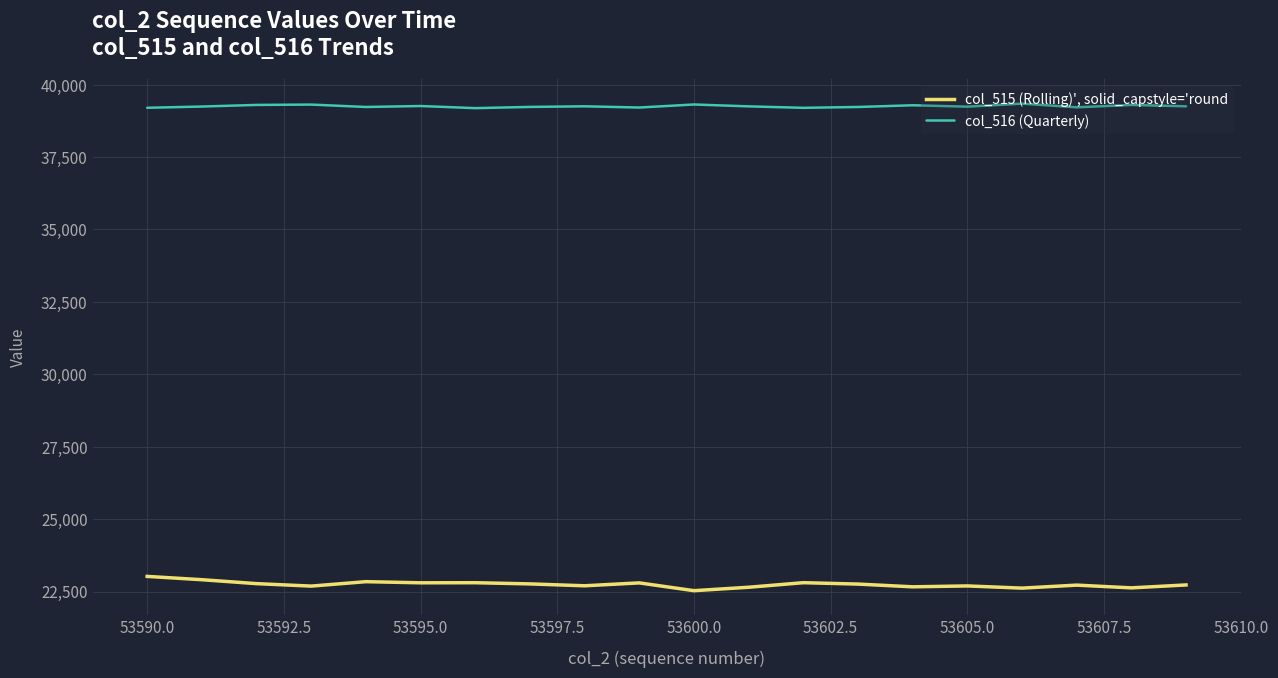

True or false: col_515 (Rolling)', solid_capstyle='round and col_516 (Quarterly) cross at least once.

False